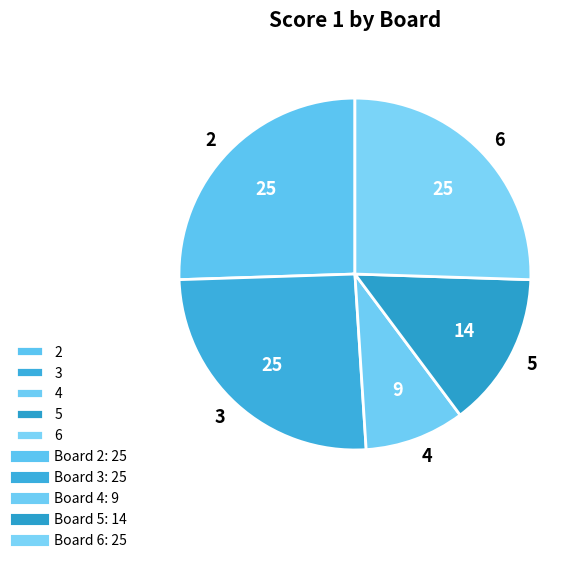

Does 4 represent more than half of the total?

No